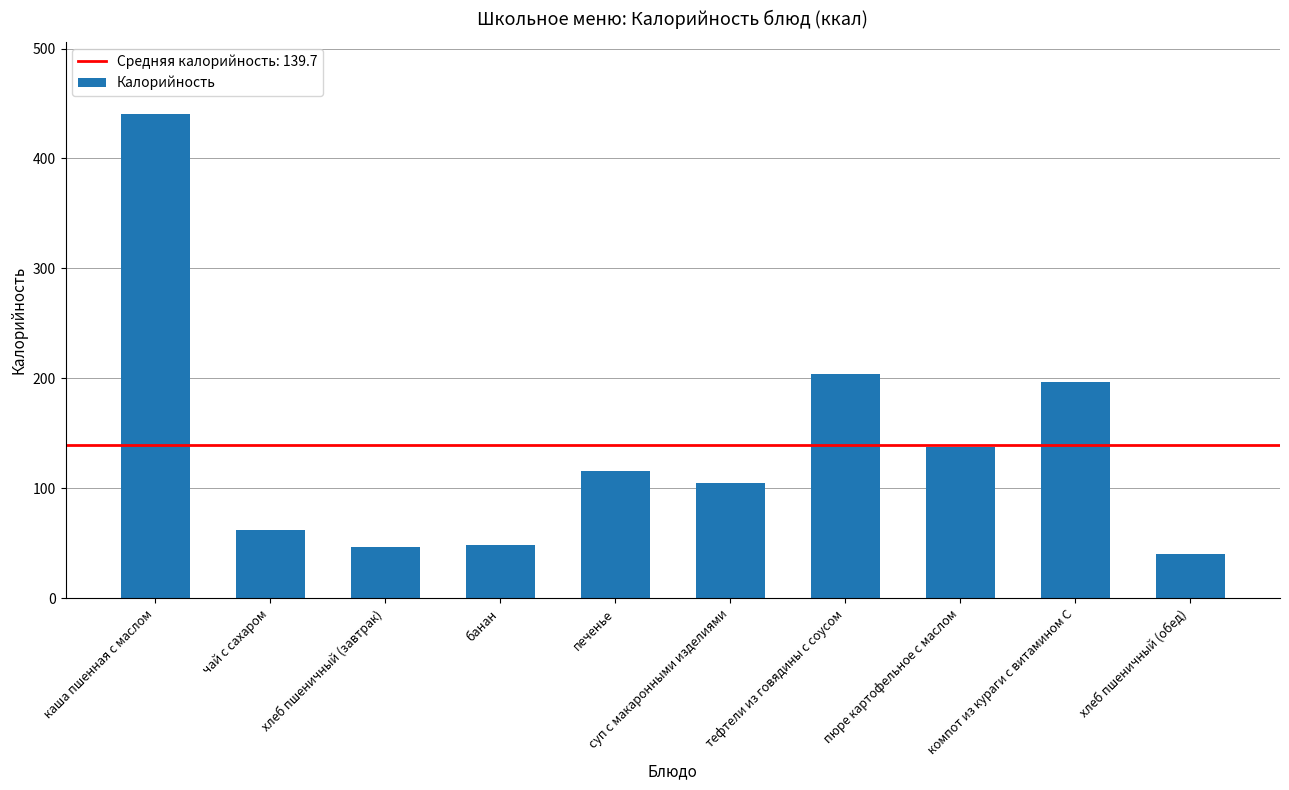

Are the bars grouped side by side (vs. stacked)?

No